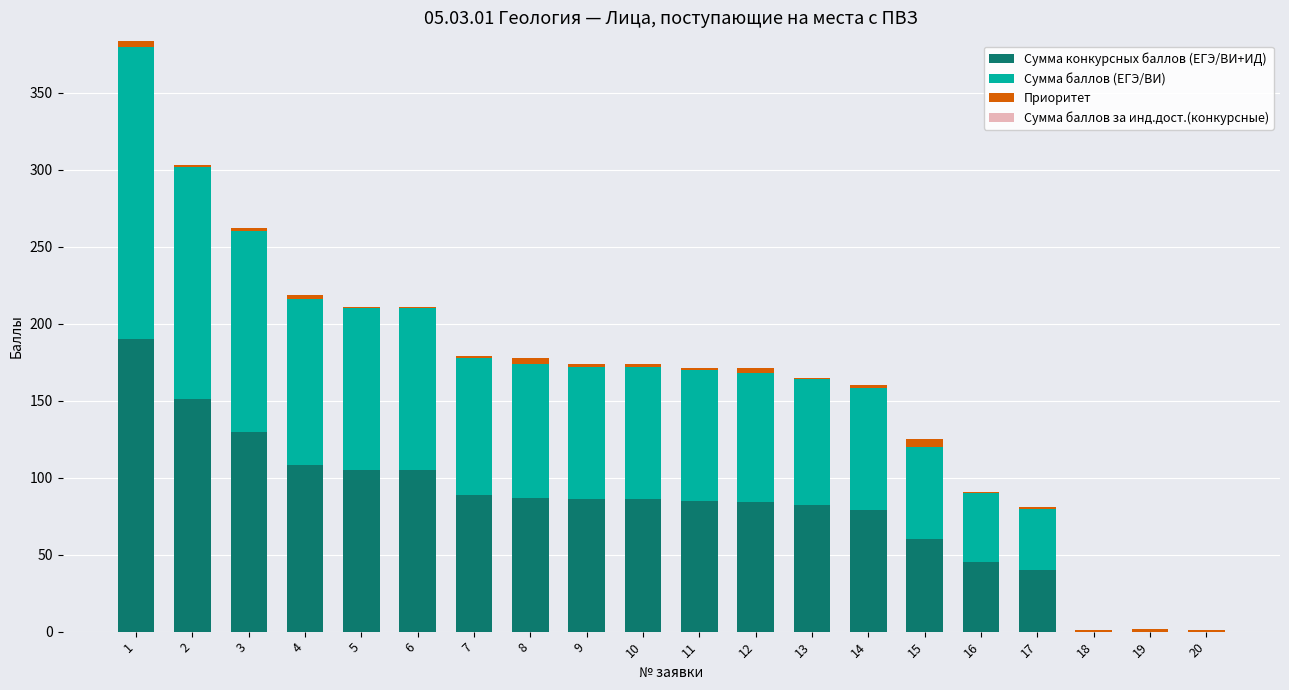

How many categories are shown in the chart?

20